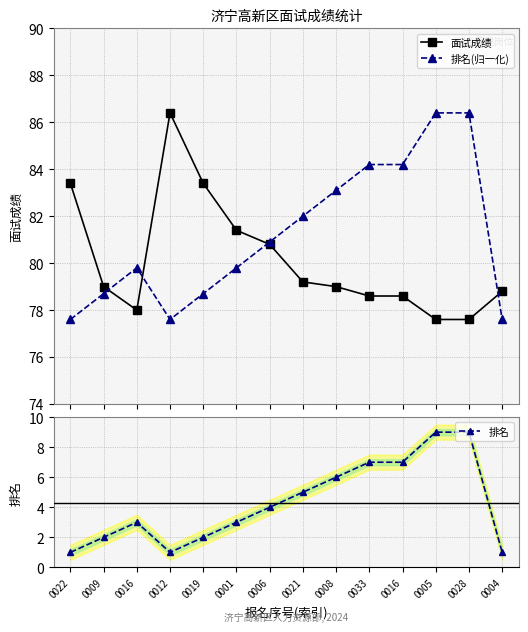

What is the value of the 排名(归一化) point at the 1st from the left?

77.6